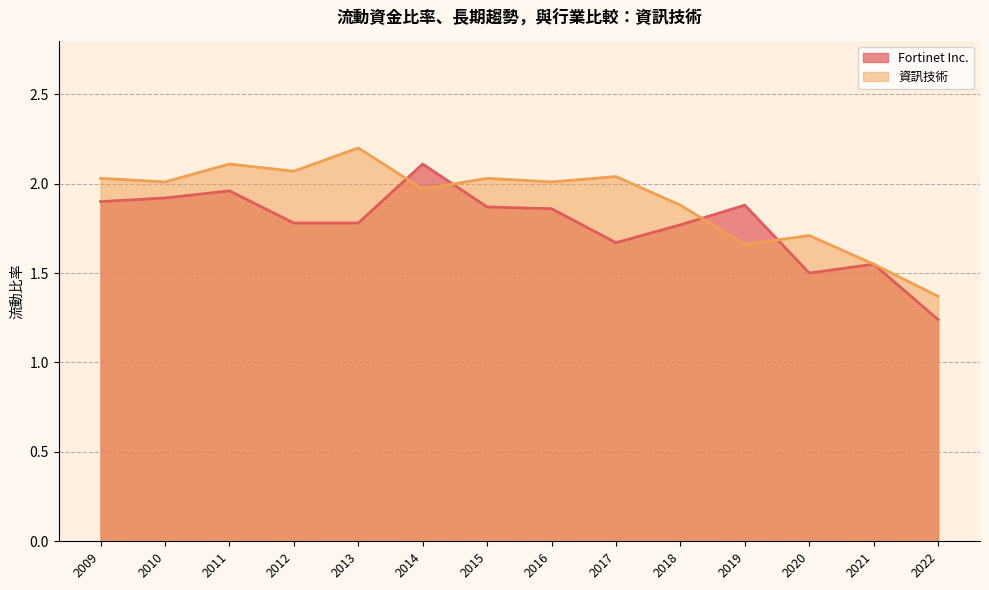

What is the lowest value of the 資訊技術 series?

1.4